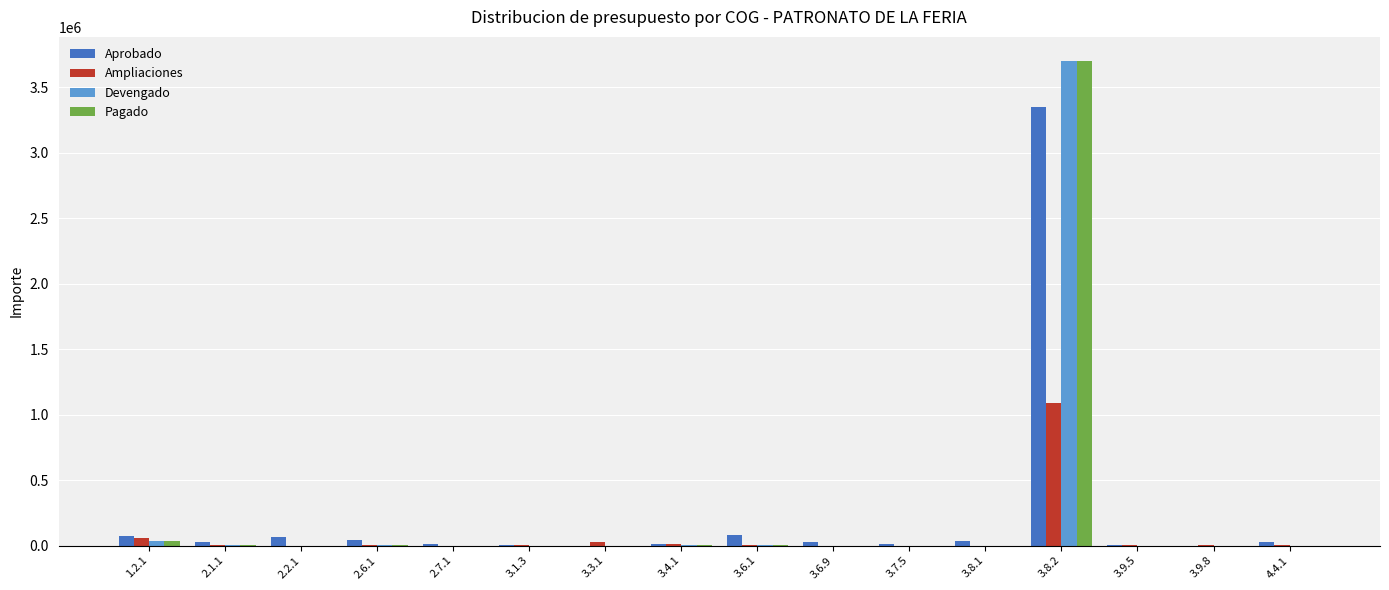

At which category is the sum across all series the highest?

3.8.2